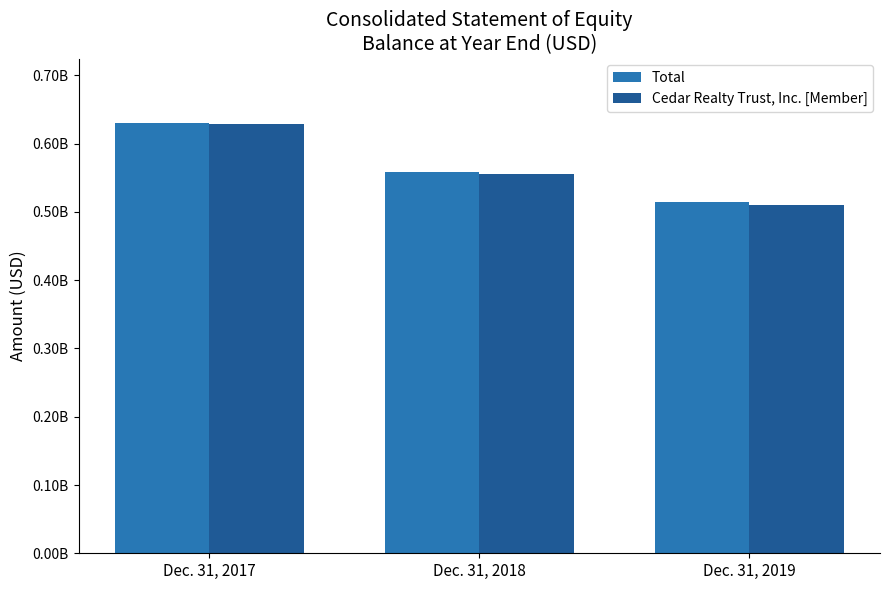

Reading left to right, what are all the values shown in this chart?

Total: 630111000	558716000	514075000
Cedar Realty Trust, Inc. [Member]: 628336000	555425000	510561000